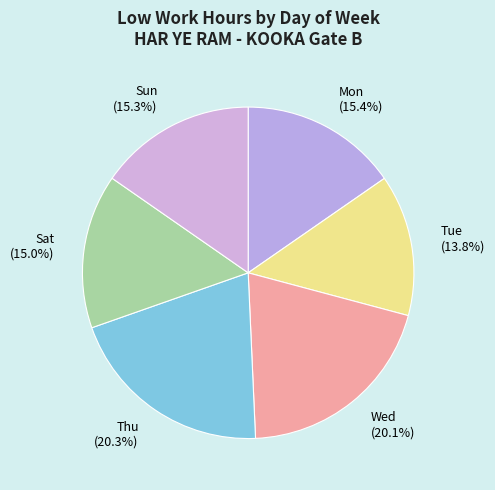

Is there a majority slice in this chart?

No